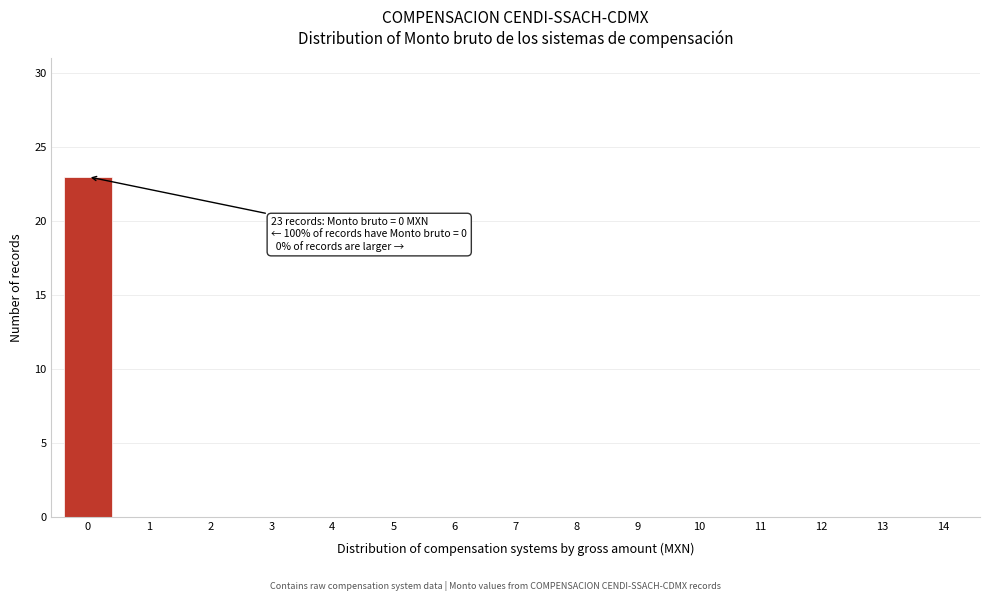

Reading right to left, what are all the values shown in this chart?

14=0	13=0	12=0	11=0	10=0	9=0	8=0	7=0	6=0	5=0	4=0	3=0	2=0	1=0	0=23